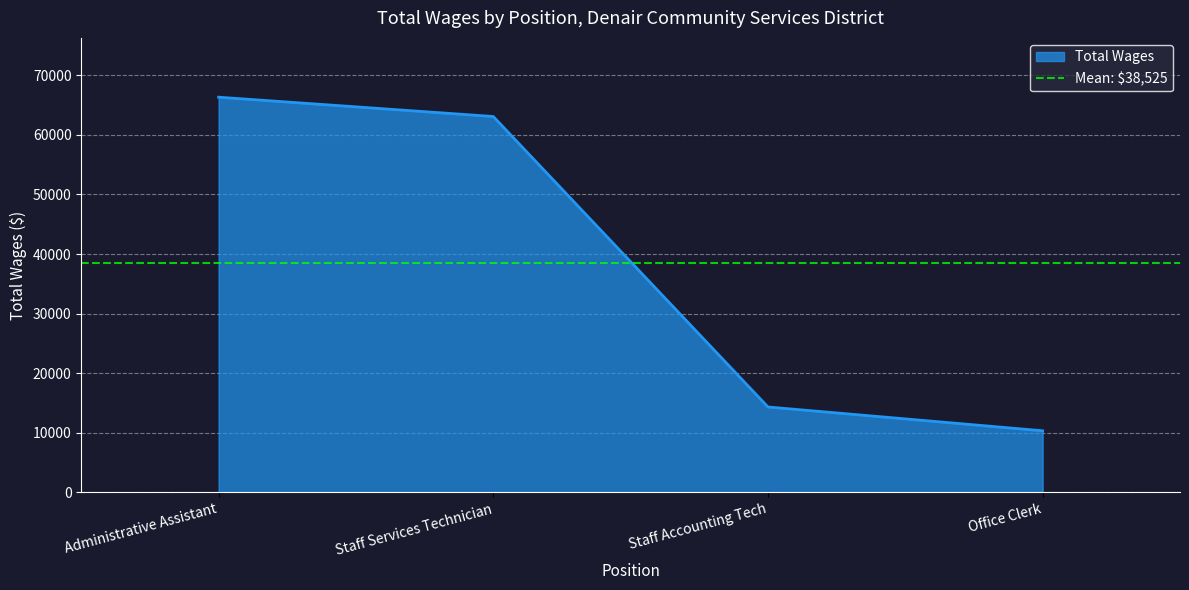

What is the label of the 3rd point from the right?

Staff Services Technician